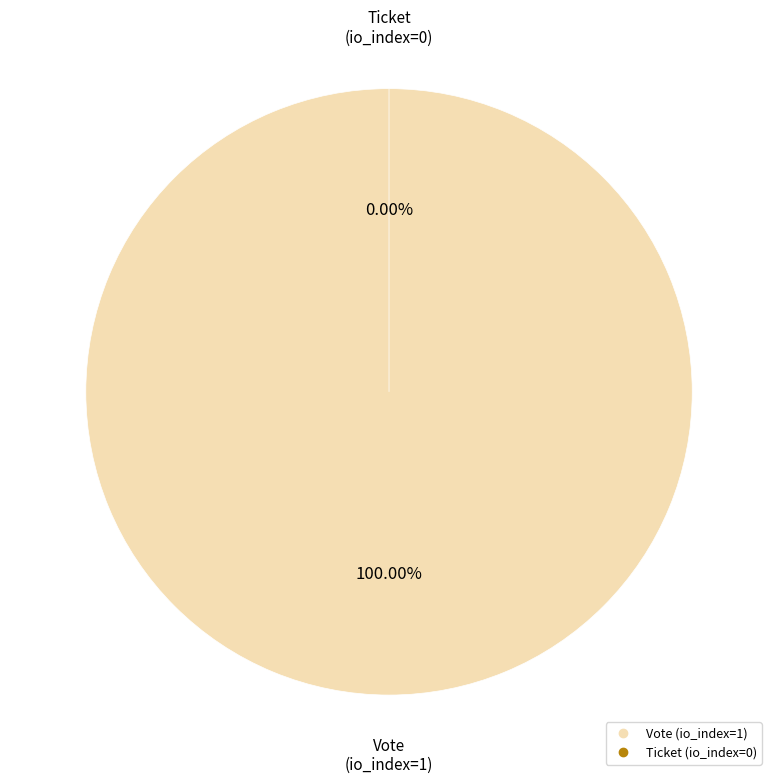

To the nearest percent, what is the difference between the largest and smallest slice percentages?

100%